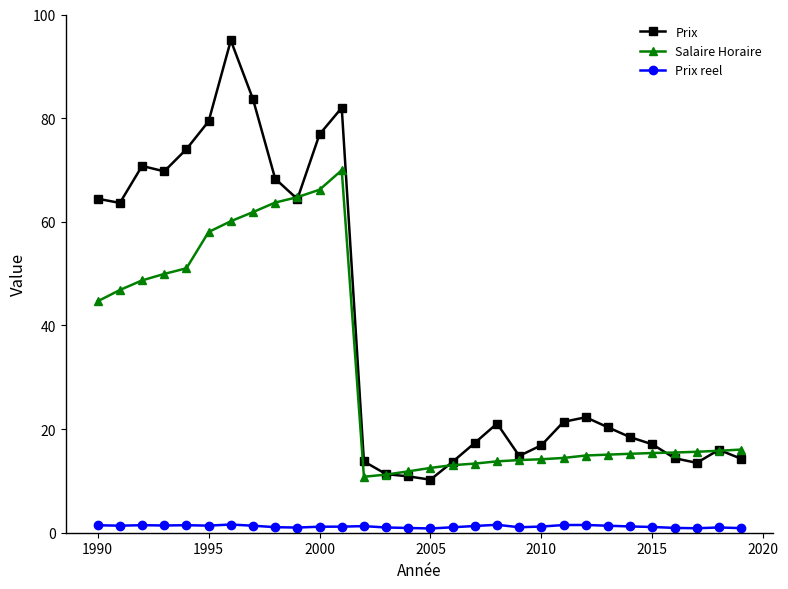

How many lines are shown in the chart?

3